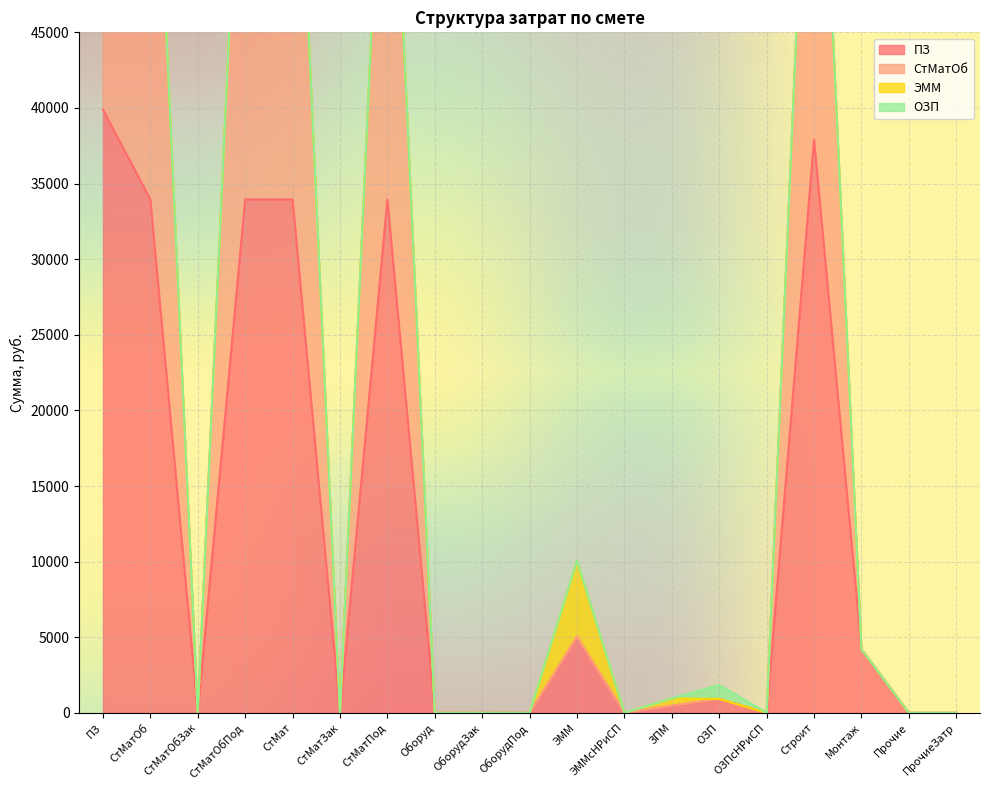

What is the total value across all series at ОЗП?

1834.2